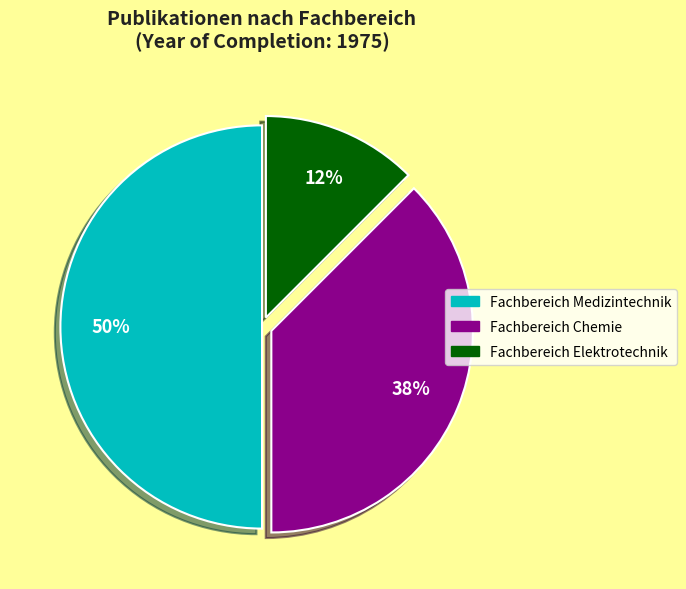

Does Fachbereich Elektrotechnik account for over 50% of the chart?

No